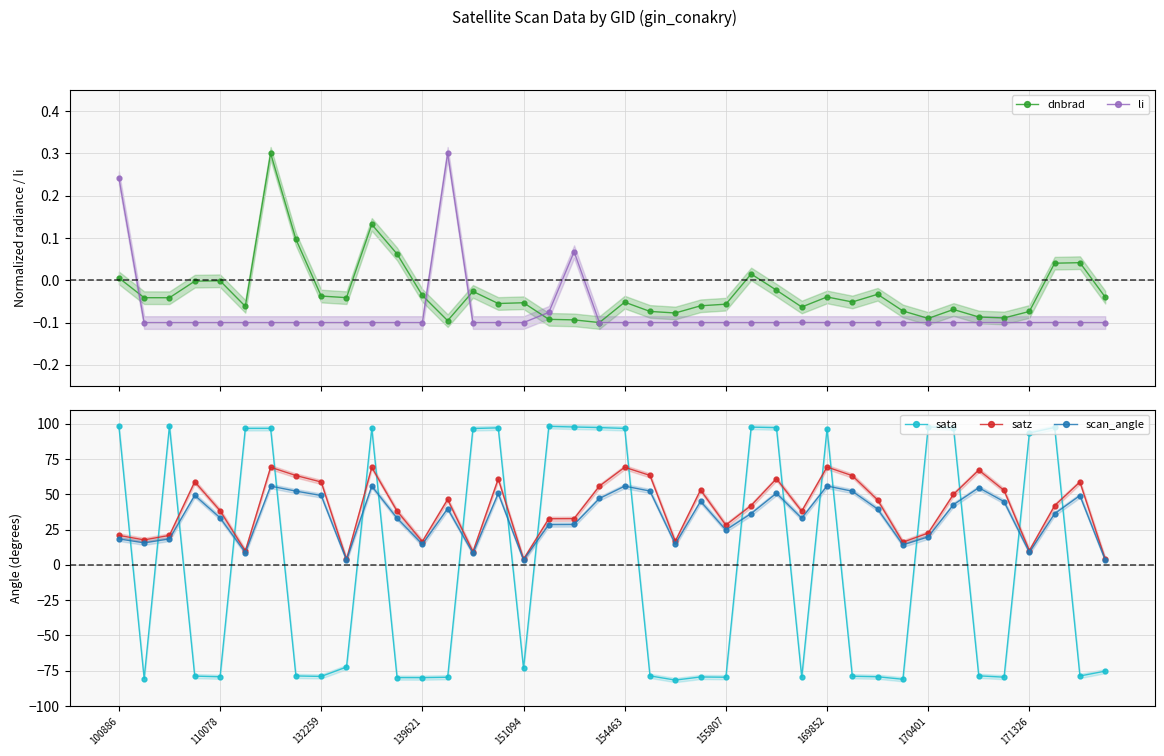

True or false: scan_angle and sata cross at least once.

True